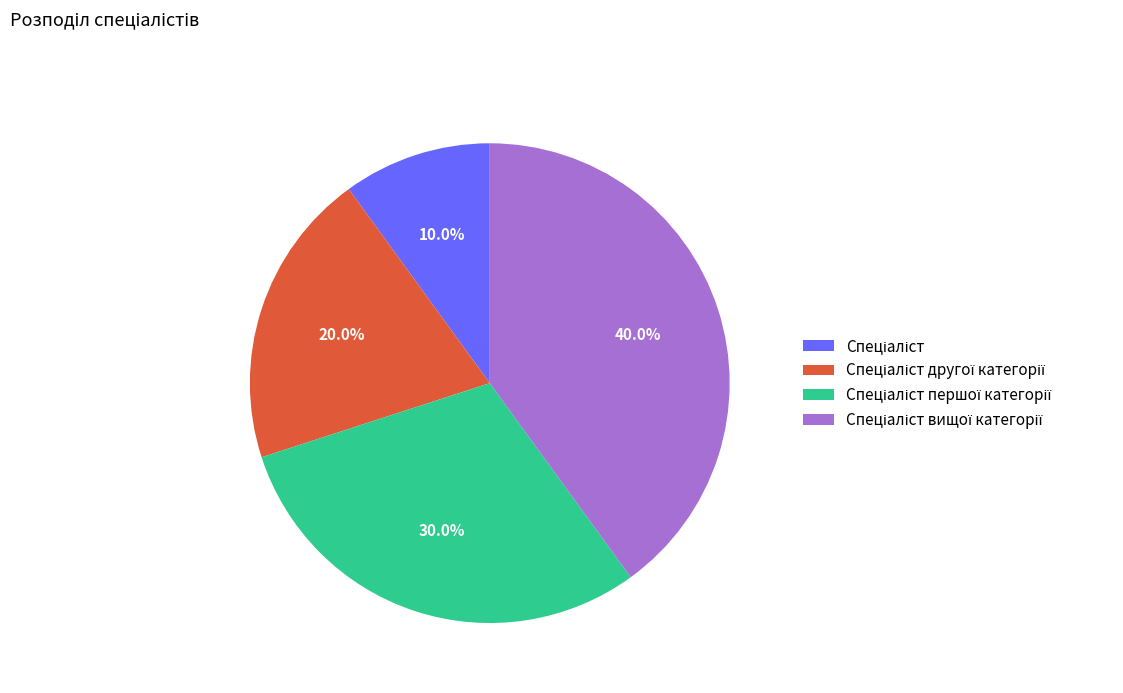

Is there any slice that represents more than half of the pie?

No